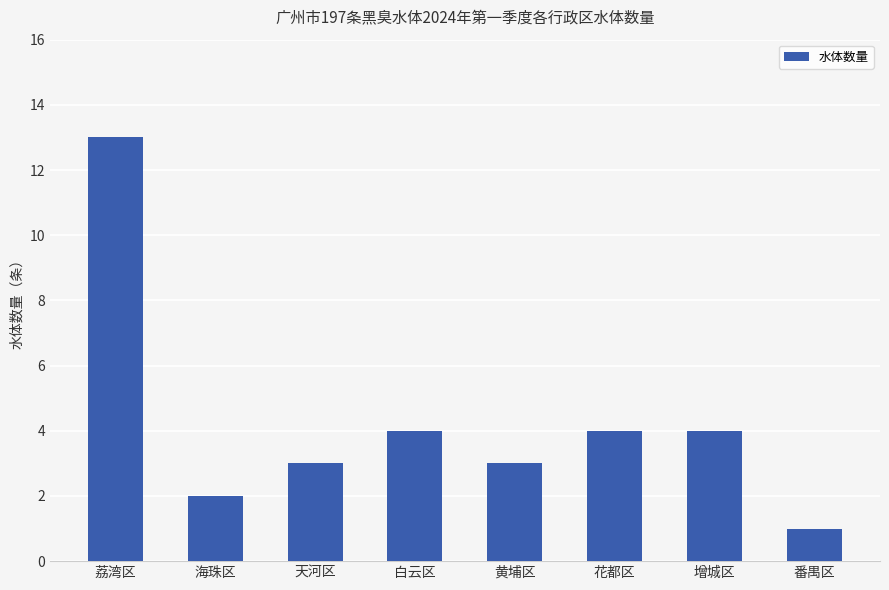

What is the value of the 6th bar from the left?

4